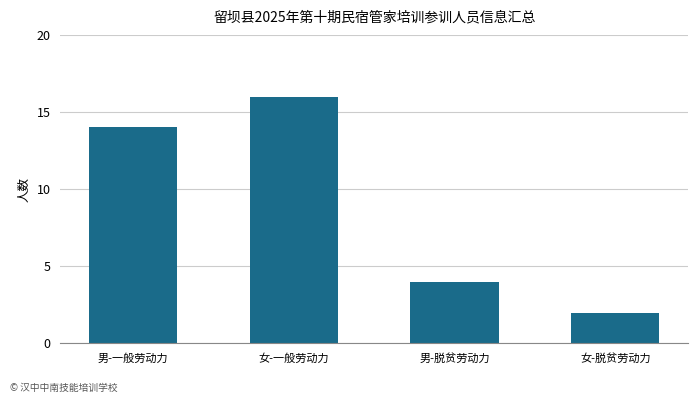

How many bars are there in total?

4